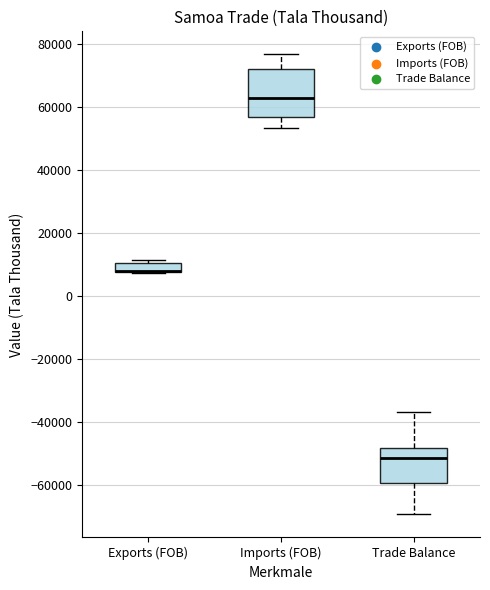

Comparing the boxes themselves (not the whiskers), which one is the tallest?

Imports (FOB)